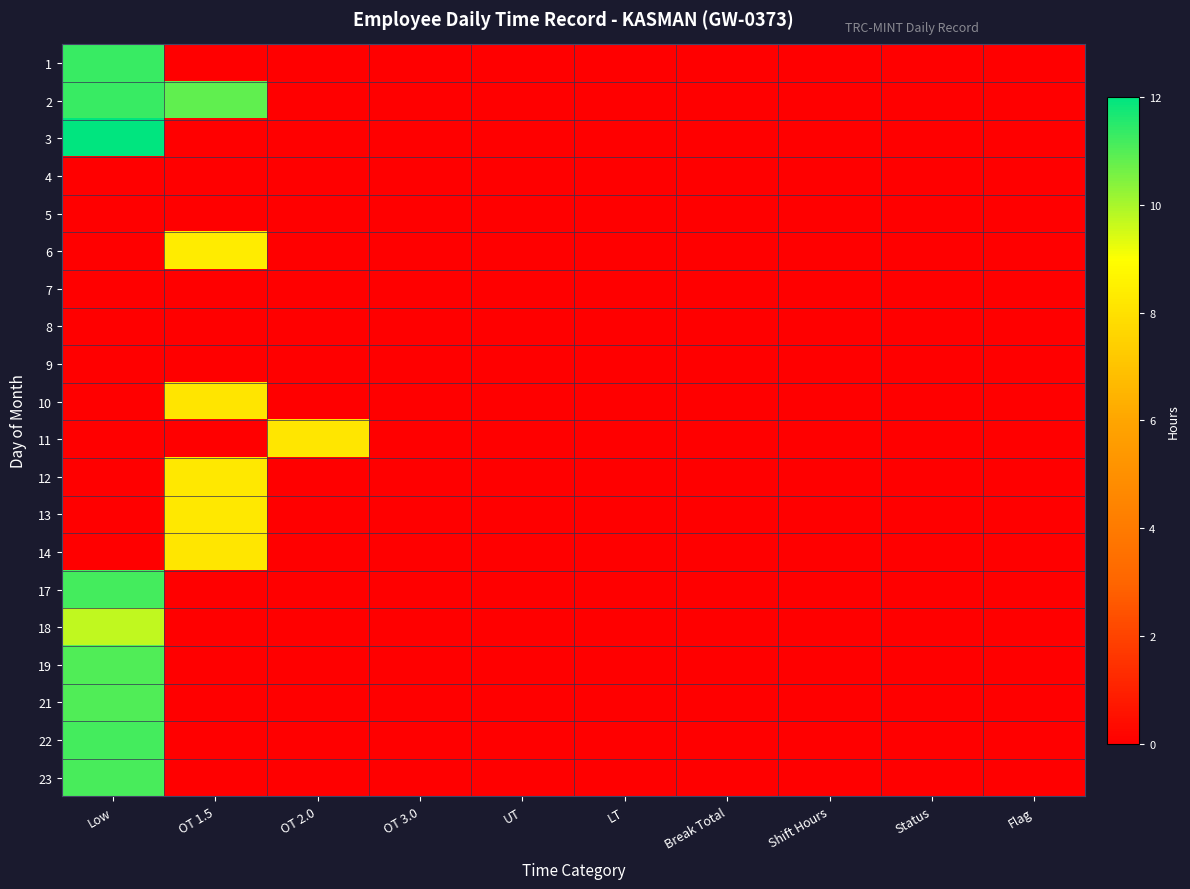

At which category is the sum across all series the highest?

Low